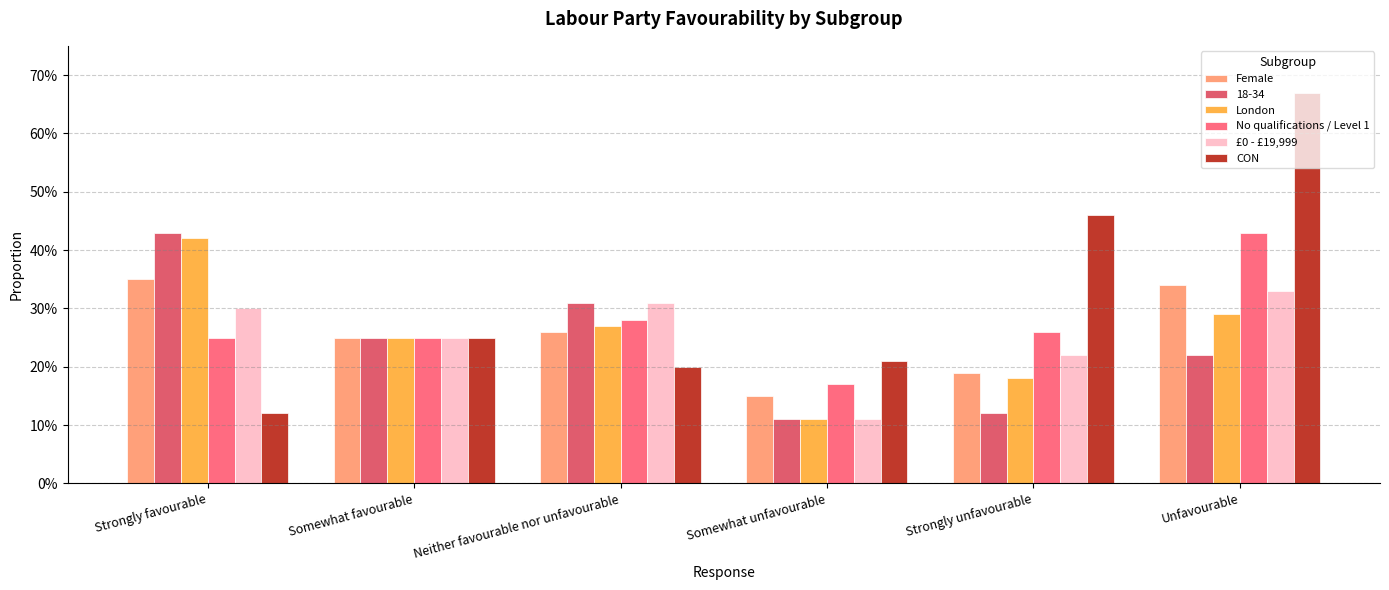

What is the difference between the maximum and minimum values in the CON series?

0.6